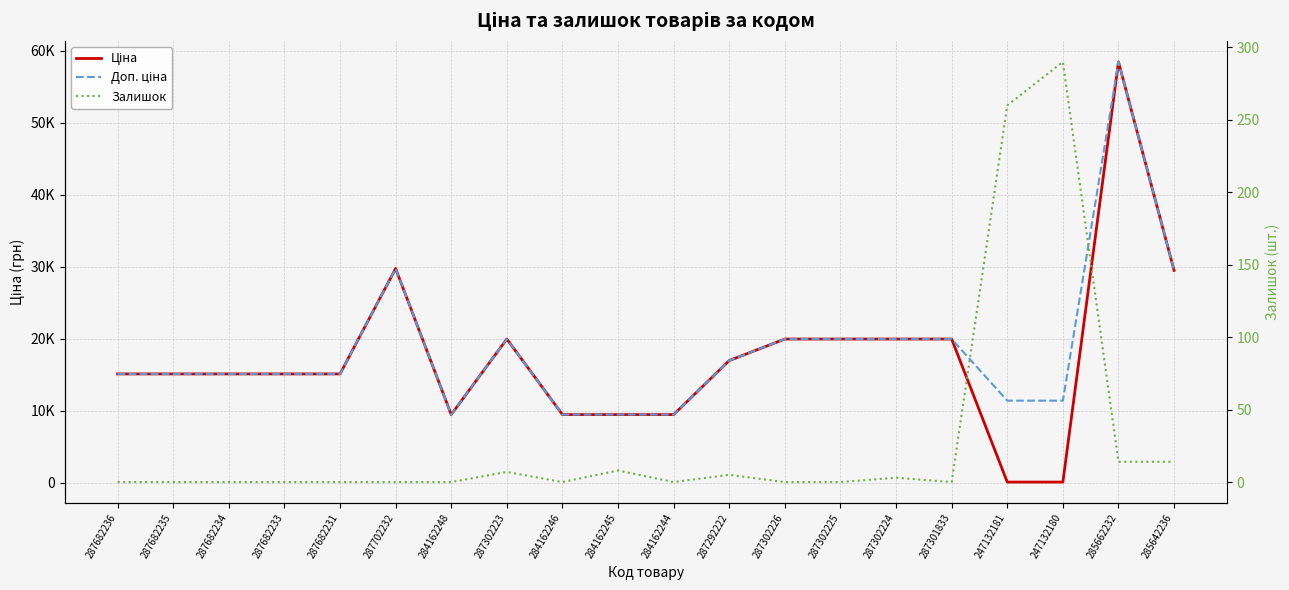

At which label does Доп. ціна reach its minimum?

284162248